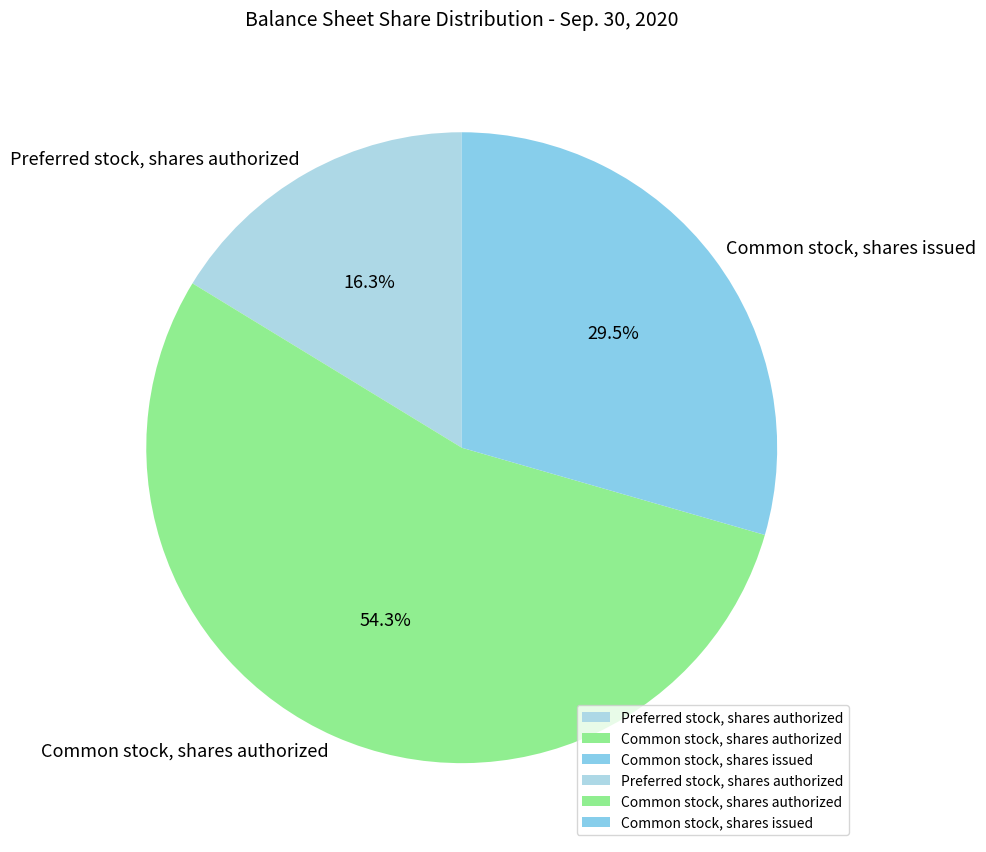

To the nearest percent, what percentage of the pie is Preferred stock, shares authorized?

16%